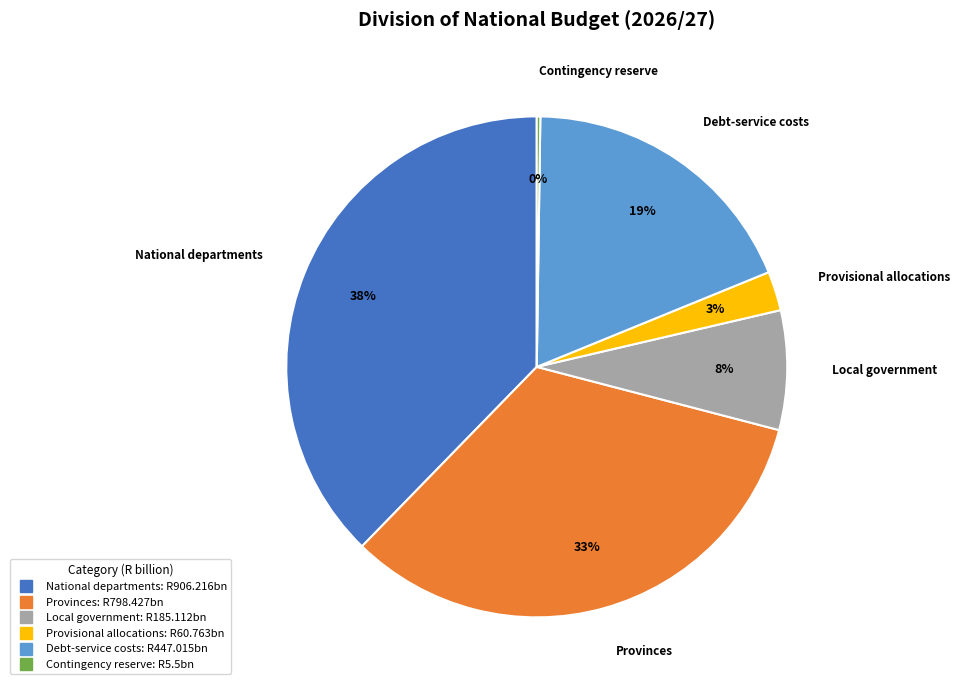

To the nearest percent, what portion does Debt-service costs represent?

19%